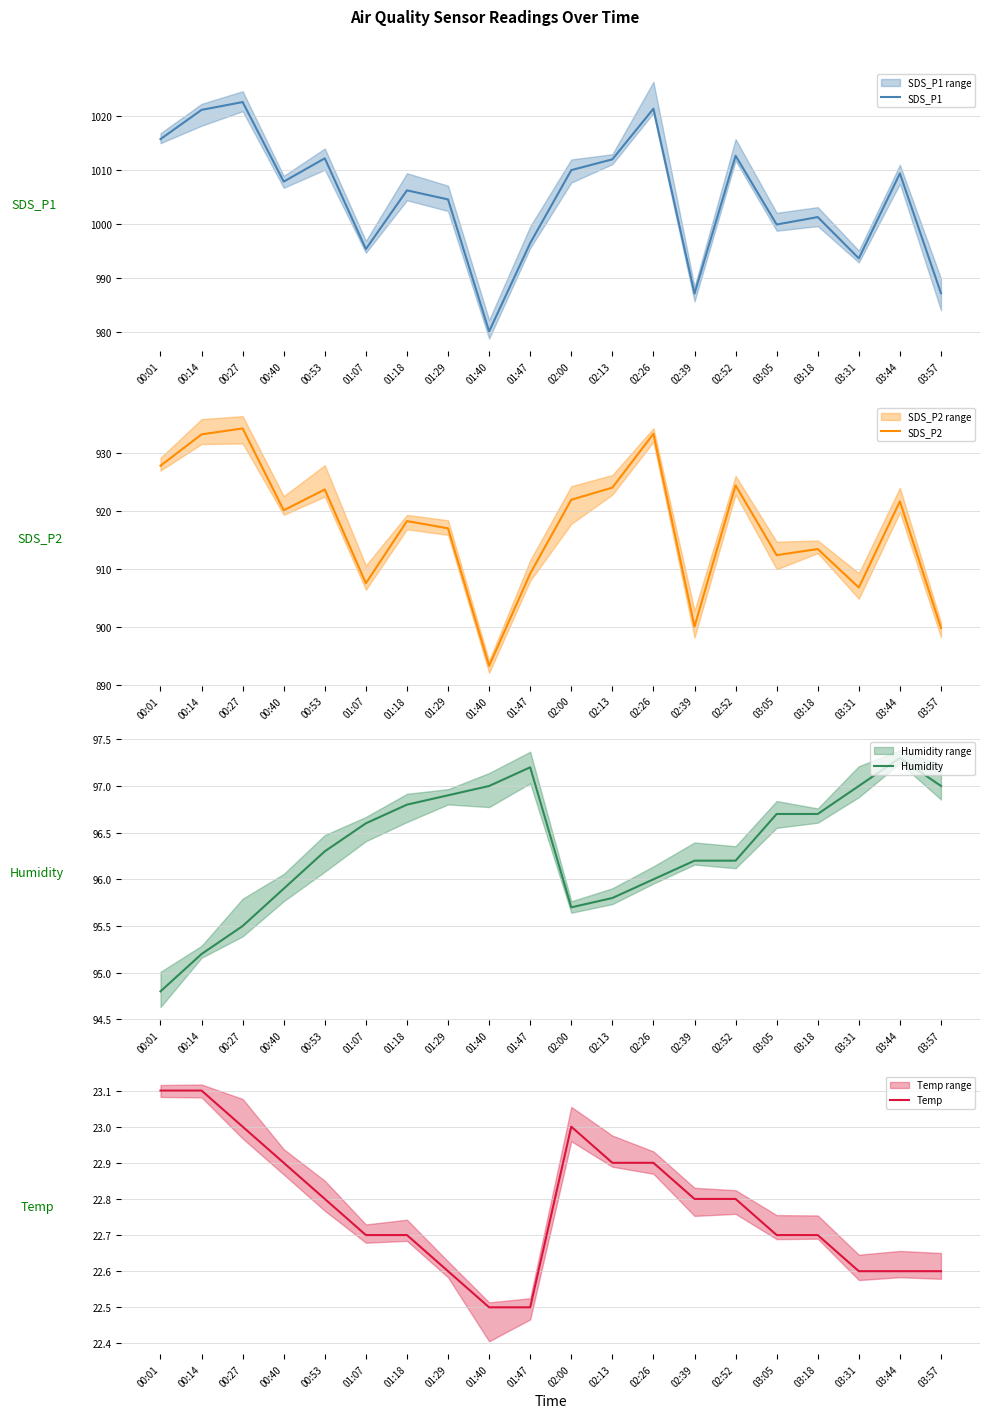

True or false: Temp and SDS_P1 intersect in this chart.

False